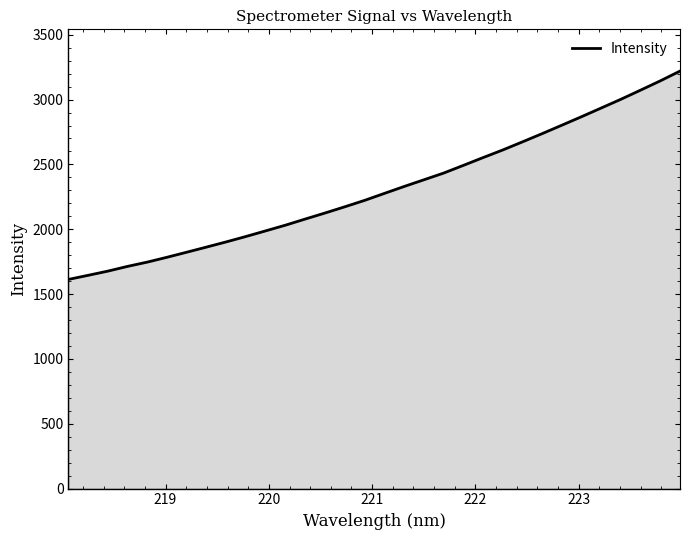

Reading right to left, extract all data points from this chart.

3219.7	3144.3	3072.9	3002.3	2934.9	2867.8	2802.0	2737.0	2673.5	2610.9	2552.1	2492.0	2432.6	2381.0	2329.4	2276.1	2222.5	2173.2	2125.3	2079.0	2031.8	1988.0	1944.6	1902.8	1862.8	1823.3	1784.2	1746.8	1713.8	1677.1	1644.7	1613.1